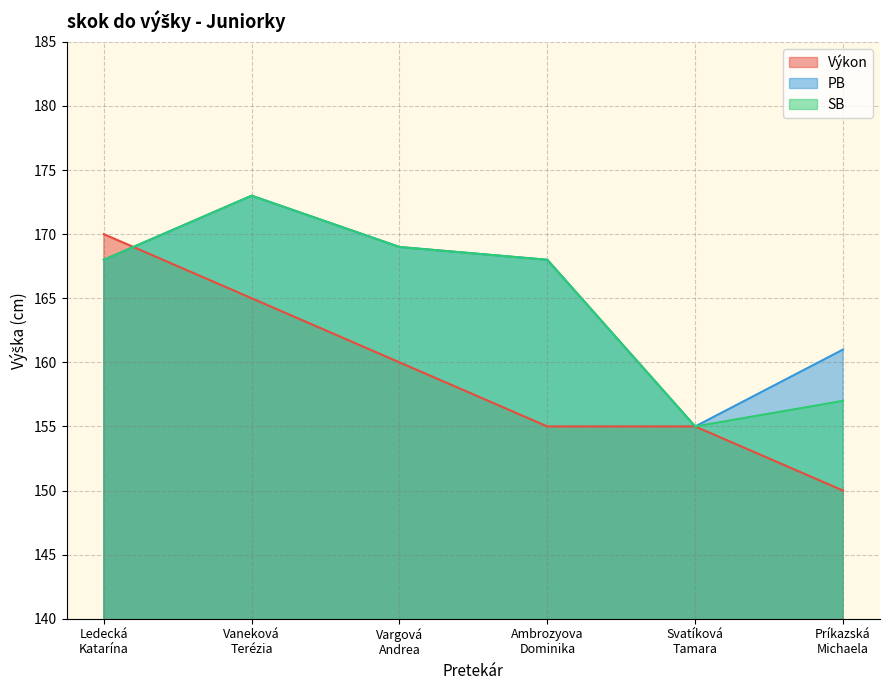

What is the minimum value for Výkon?

150